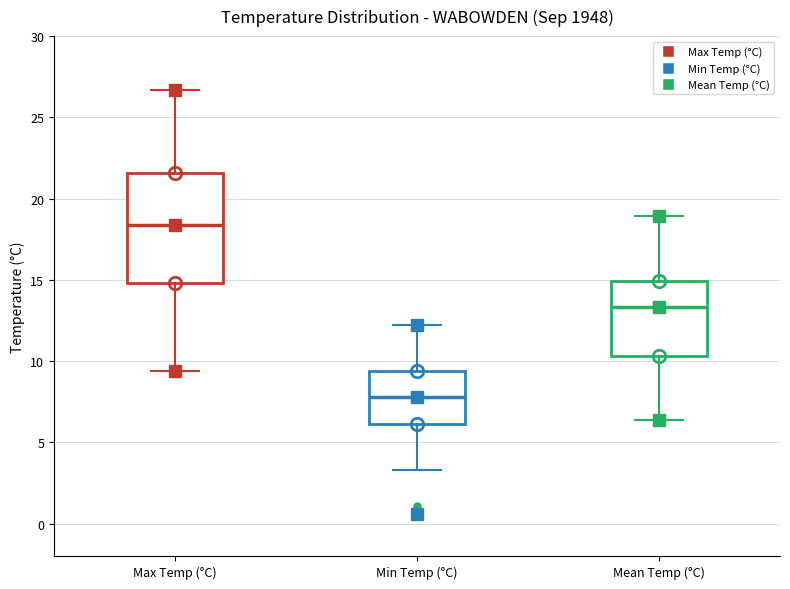

Comparing the boxes themselves (not the whiskers), which one is the tallest?

Max Temp (°C)